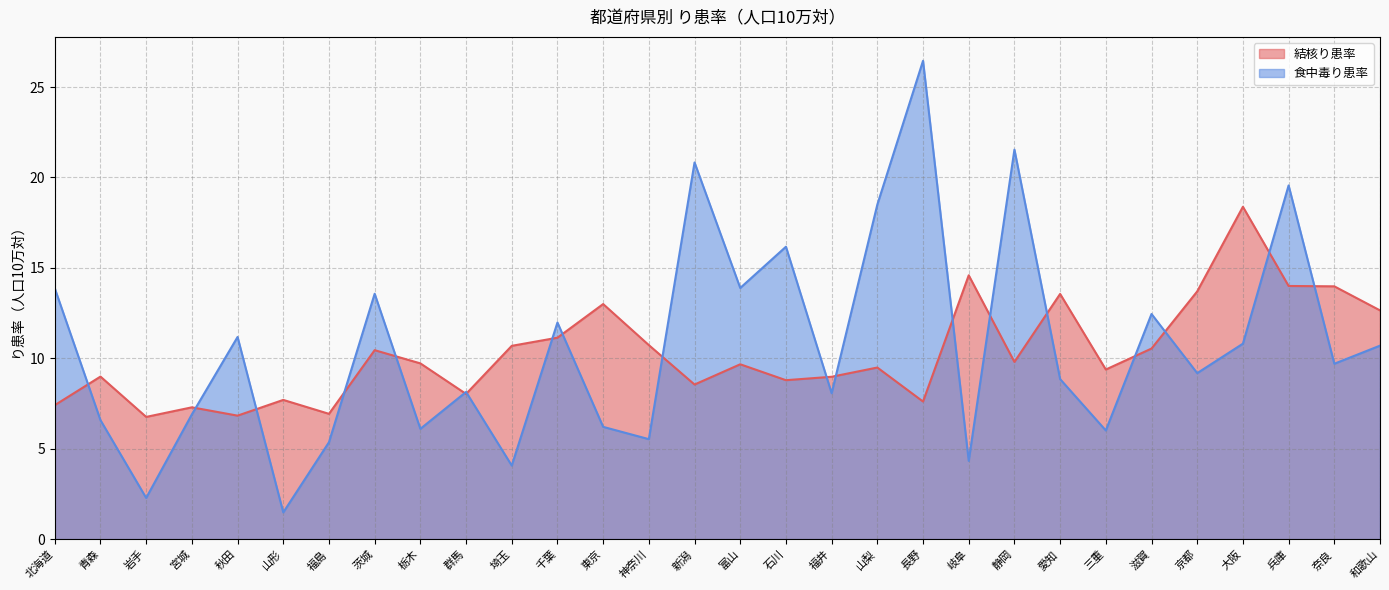

What is the maximum value shown in the chart?

26.4